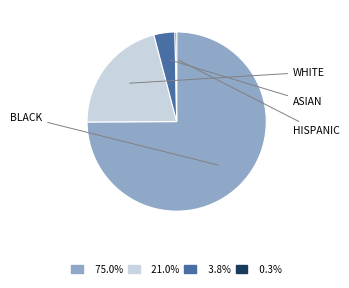

Does 75.0% account for over 50% of the chart?

Yes